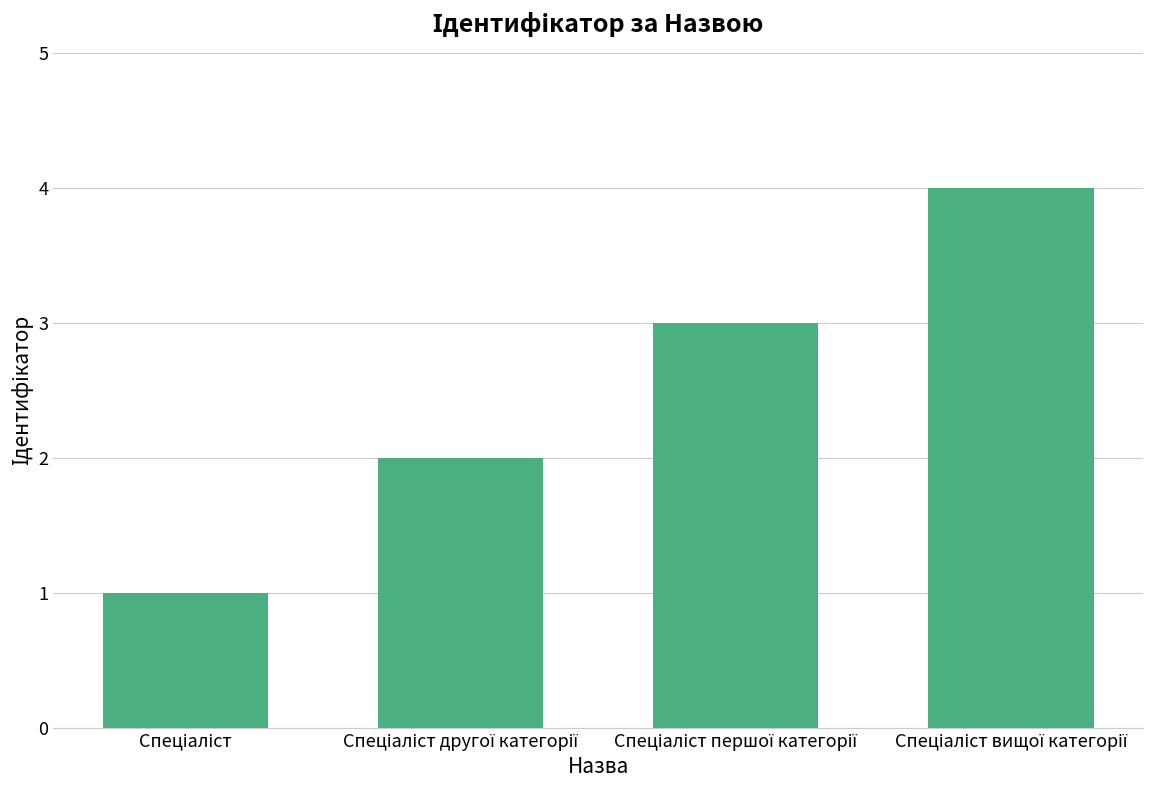

What is the maximum value shown in the chart?

4